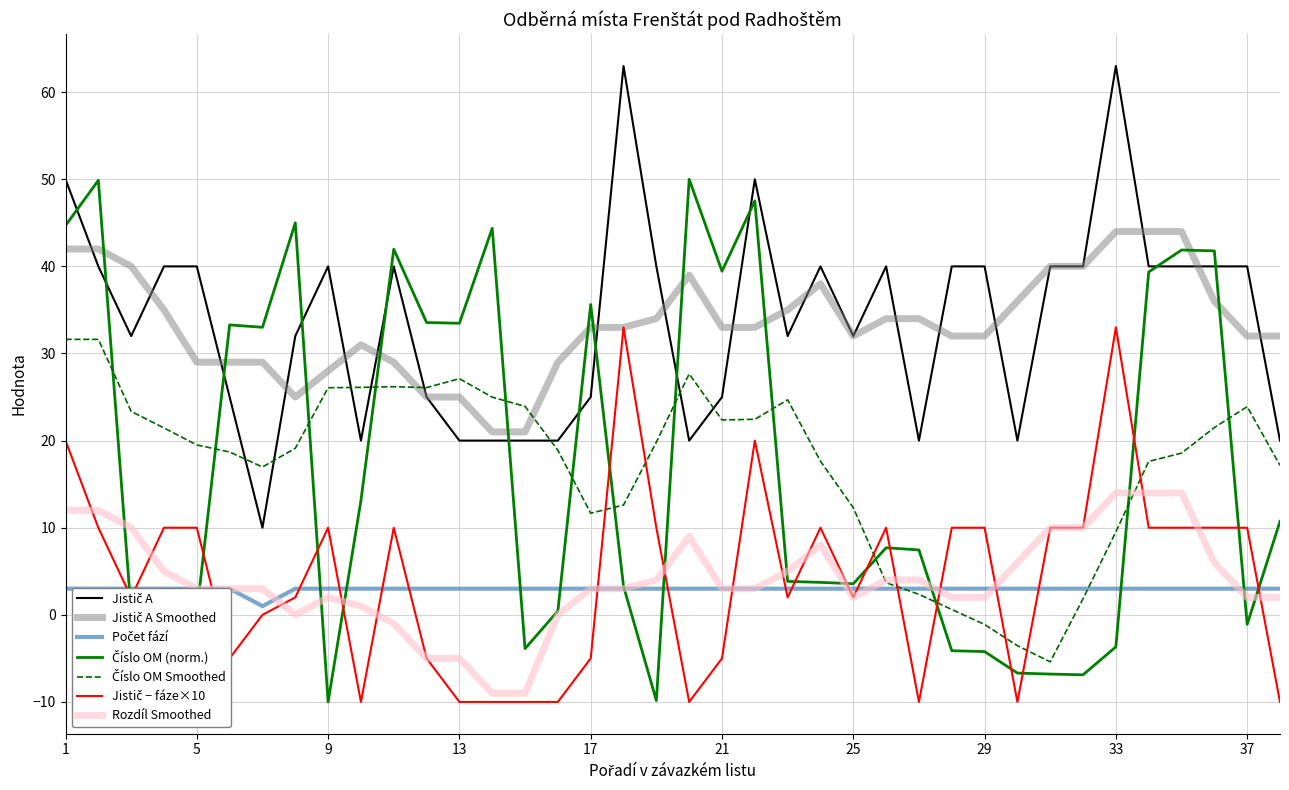

Which series changed the most between 25 and 30?

Jistič A